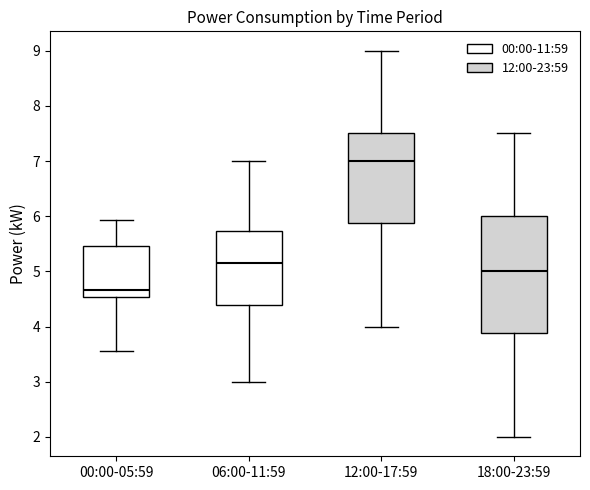

Where is the lower edge of the box for 00:00-05:59 on the y-axis? The values are not printed on the chart, so give them approximately, as read against the axis.

4.5